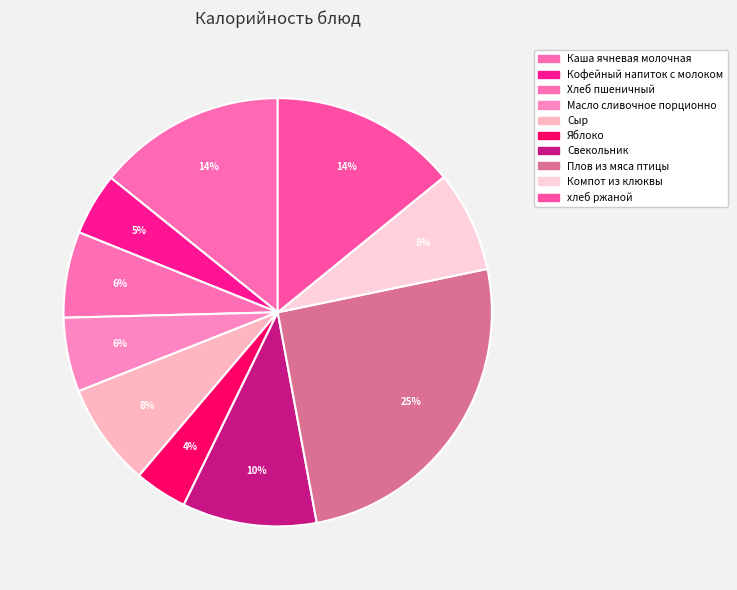

How much of the chart is everything except хлеб ржаной?

85.9%